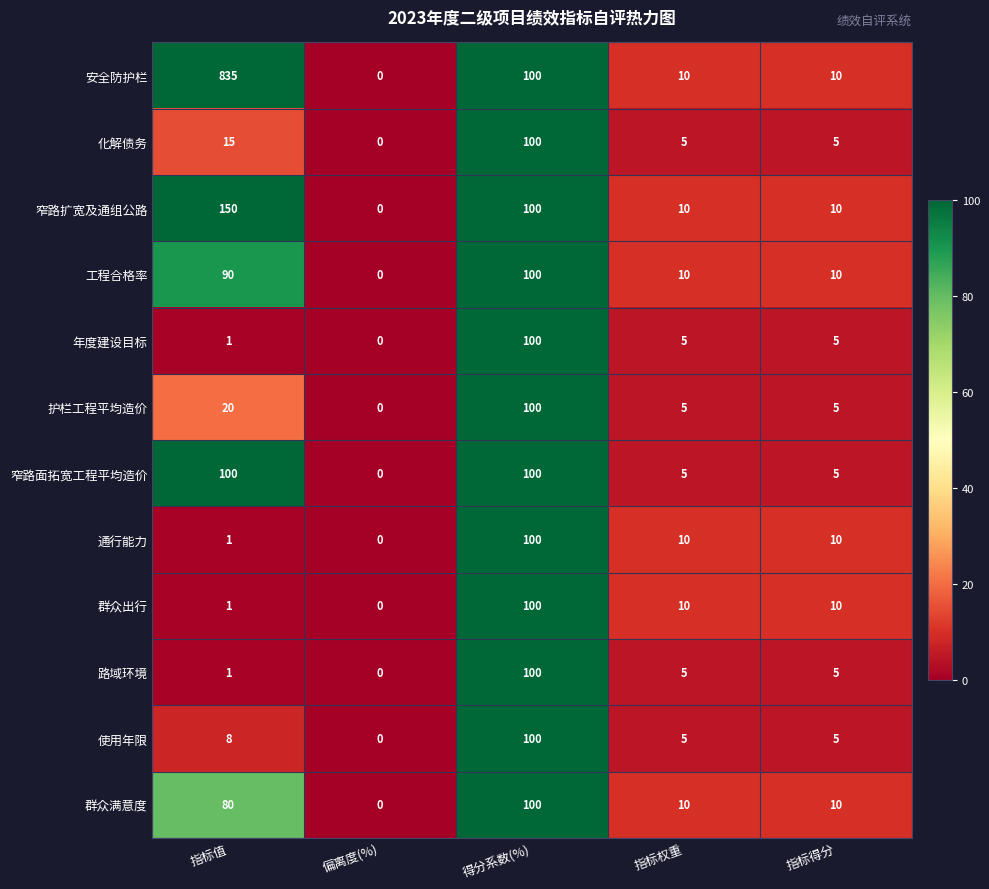

Is the value of 路域环境 at 指标得分 greater than the value of 通行能力 at 指标权重?

No